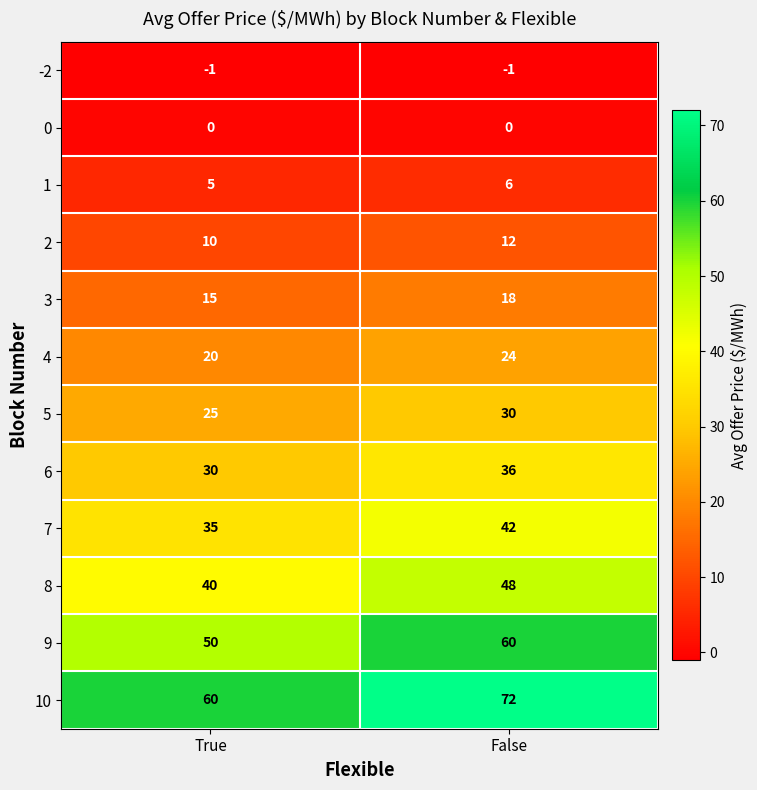

What is the sum of the 5 values at True and False?

55